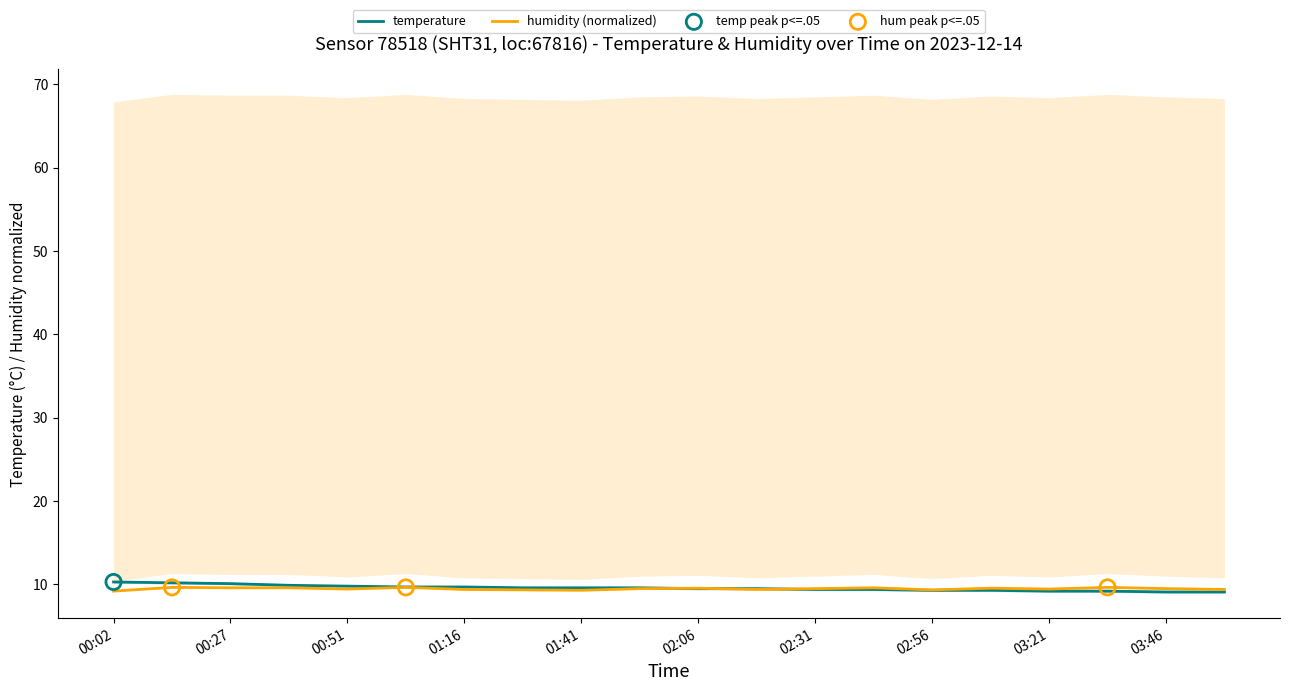

Which series reaches the minimum Y coordinate?

temperature